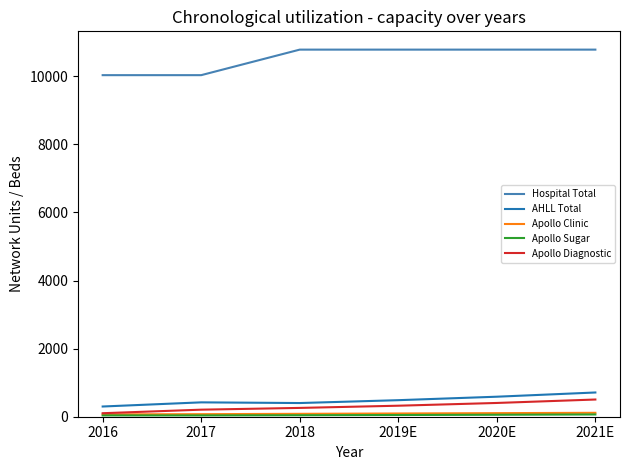

Which series has the largest total across all categories?

Hospital Total